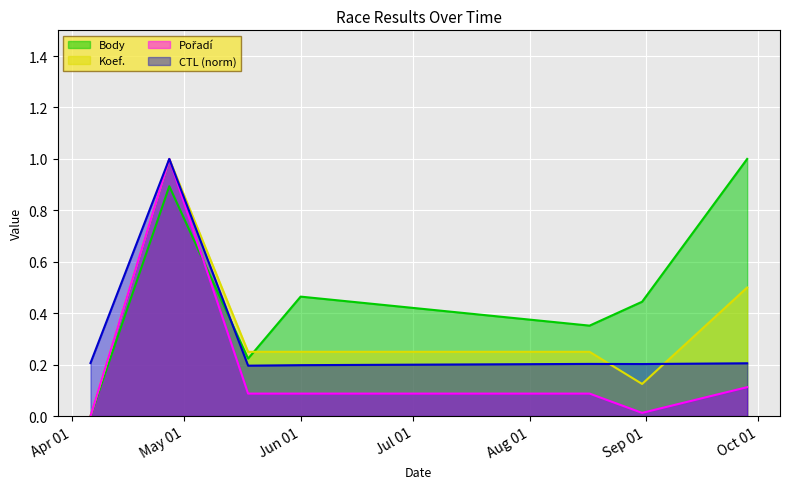

Which category has the lowest value in the Pořadí series?

2019-04-06